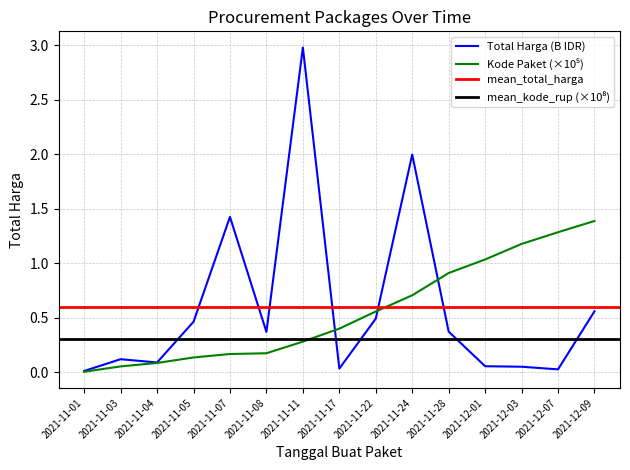

Reading left to right, transcribe all the data shown in this chart.

Total Harga (M): 2021-11-01=0.0	2021-11-03=0.1	2021-11-04=0.1	2021-11-05=0.5	2021-11-07=1.4	2021-11-08=0.4	2021-11-11=3.0	2021-11-17=0.0	2021-11-22=0.5	2021-11-24=2.0	2021-11-28=0.4	2021-12-01=0.1	2021-12-03=0.1	2021-12-07=0.0	2021-12-09=0.6
Kode Paket (mean): 2021-11-01=0.0	2021-11-03=0.1	2021-11-04=0.1	2021-11-05=0.1	2021-11-07=0.2	2021-11-08=0.2	2021-11-11=0.3	2021-11-17=0.4	2021-11-22=0.6	2021-11-24=0.7	2021-11-28=0.9	2021-12-01=1.0	2021-12-03=1.2	2021-12-07=1.3	2021-12-09=1.4